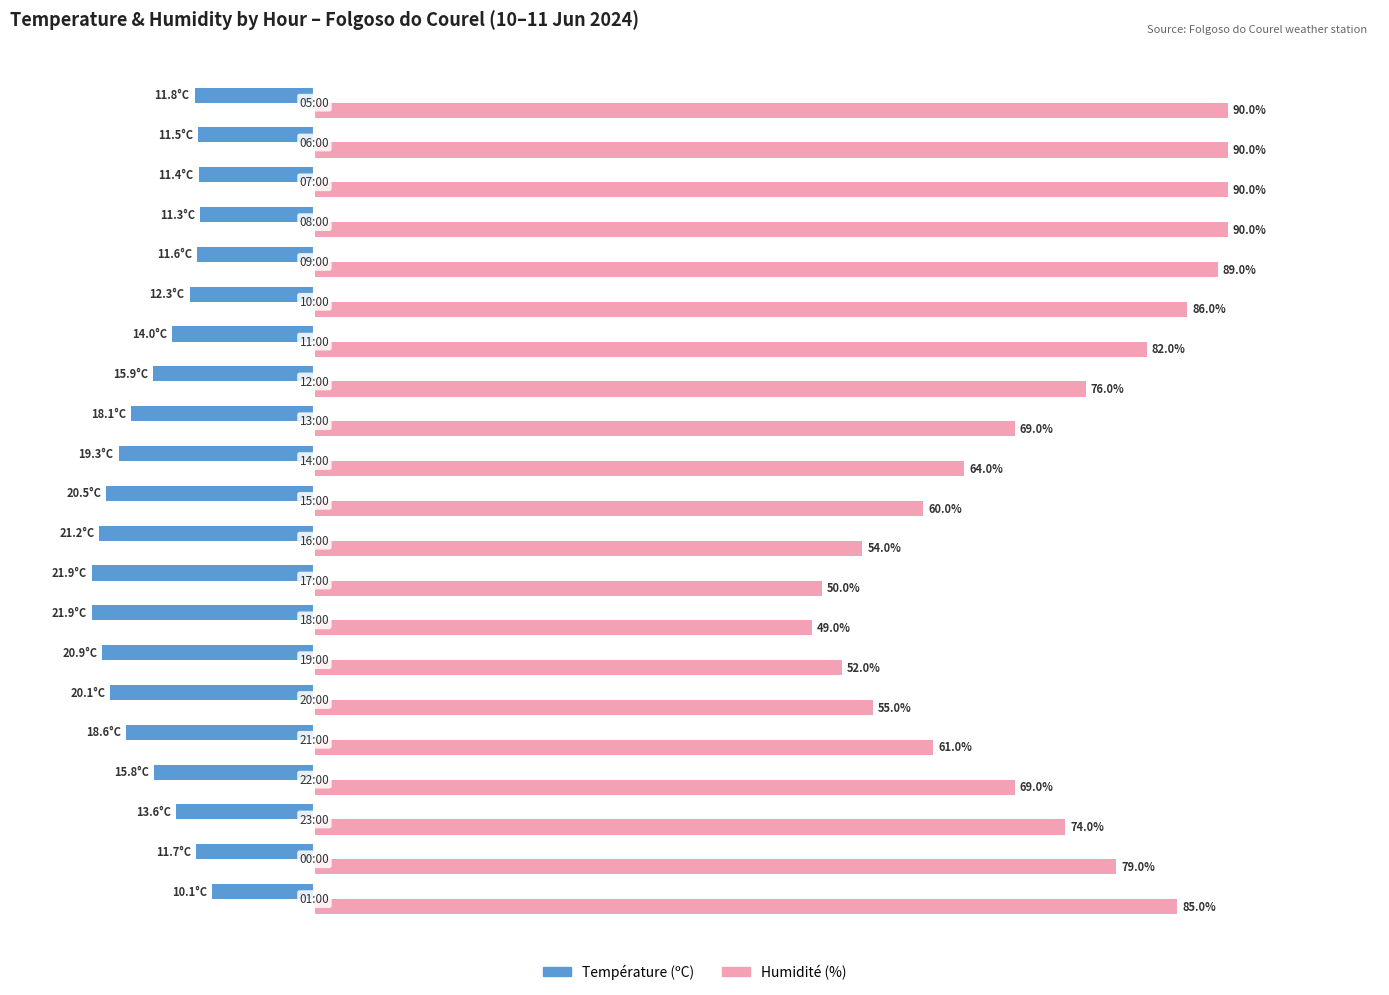

Which series has the largest range (max minus min)?

Humidité (%)